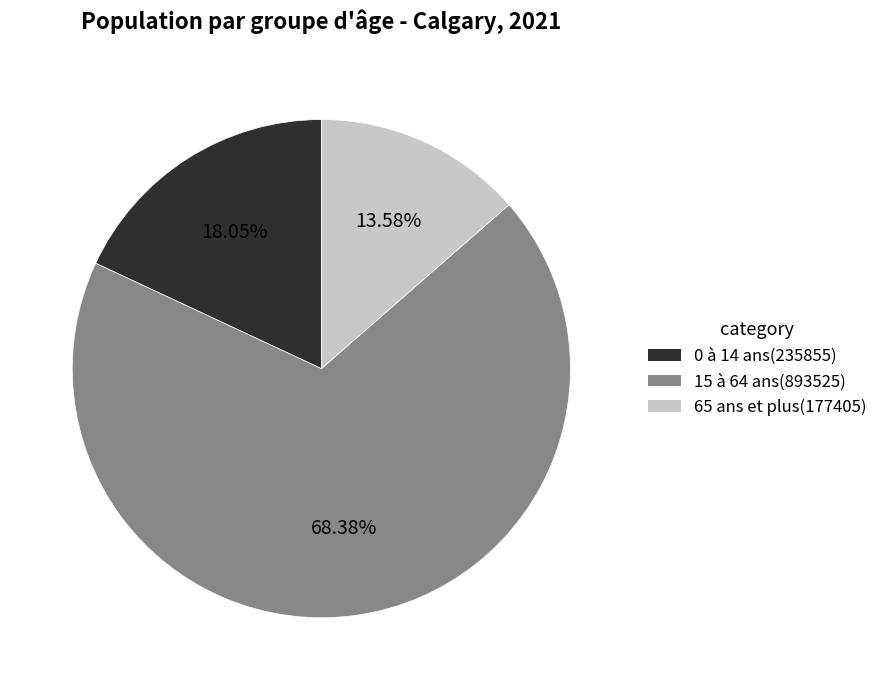

How much of the chart is everything except 0 à 14 ans?

82.0%